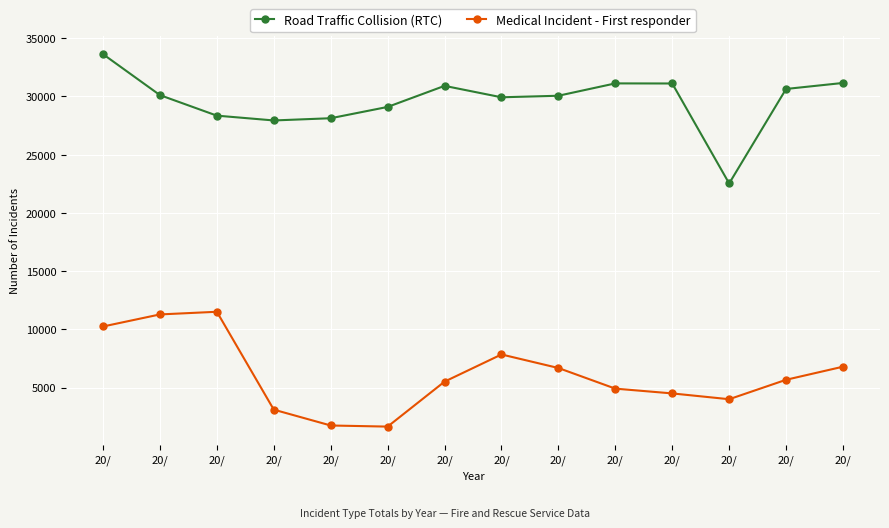

What are all the series names shown in the legend?

Road Traffic Collision (RTC), Medical Incident - First responder